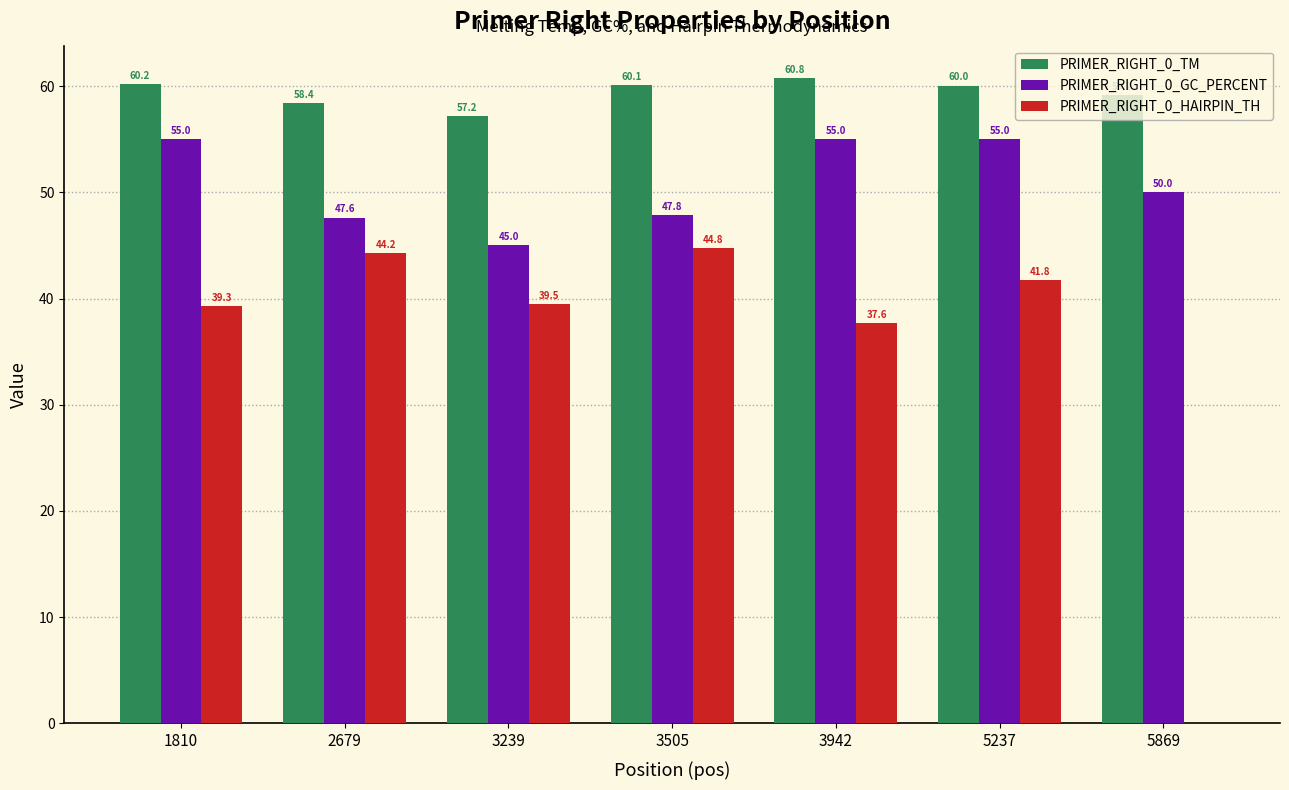

What is the approximate value of PRIMER_RIGHT_0_HAIRPIN_TH at 1810?

39.3